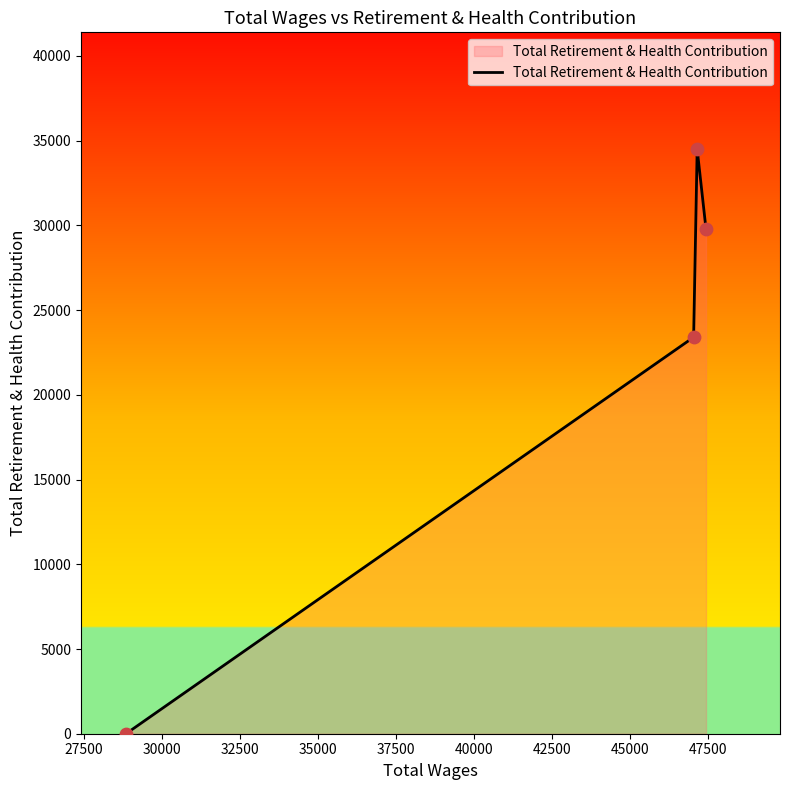

True or false: there are more than 1 points higher than both neighbors.

False